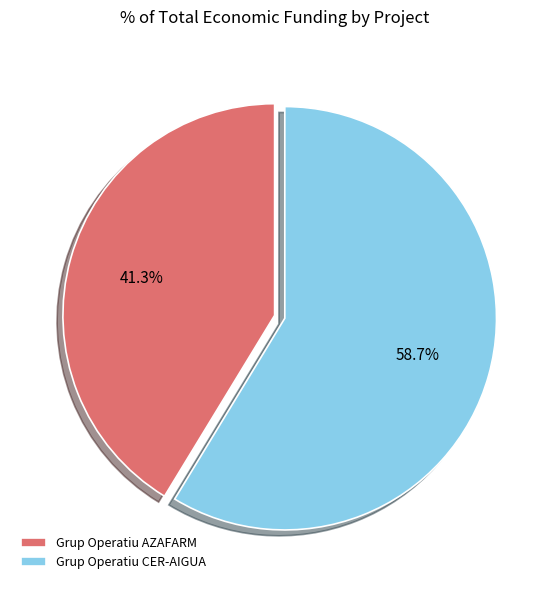

Which slice represents more than half of the pie?

Grup Operatiu CER-AIGUA